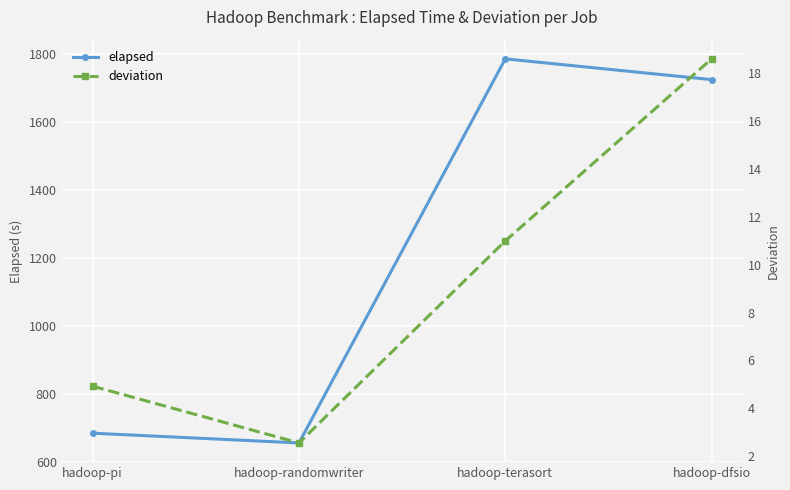

Which has a higher value, hadoop-dfsio or hadoop-randomwriter?

hadoop-dfsio